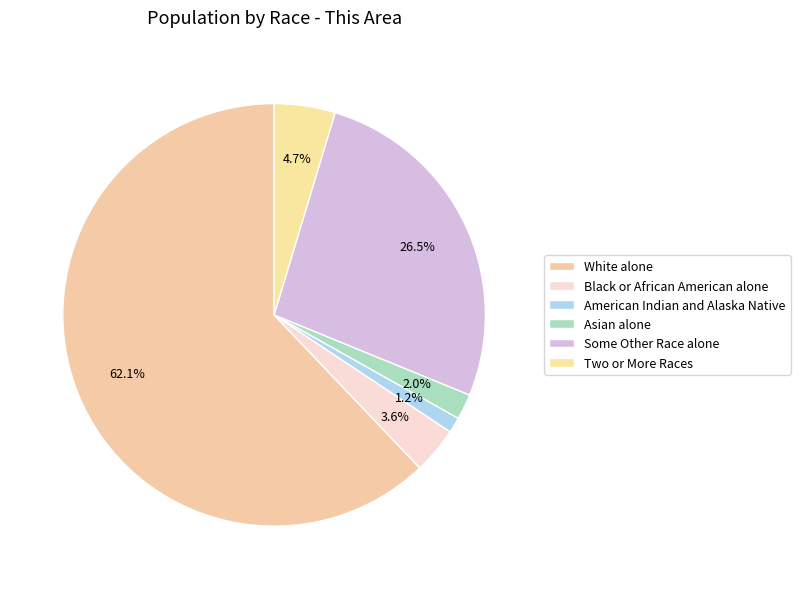

Count the number of slices in the pie.

6